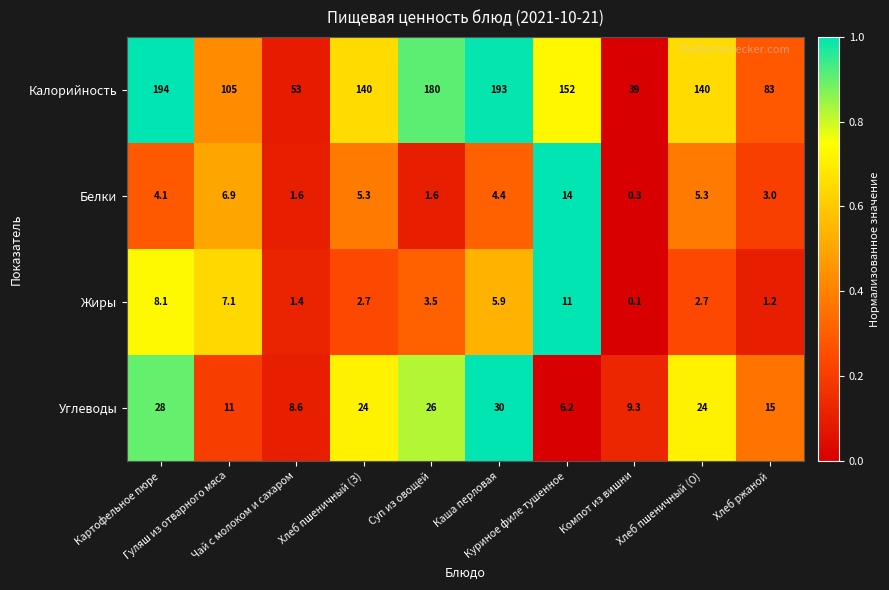

At how many categories does at least one series exceed 156?

3